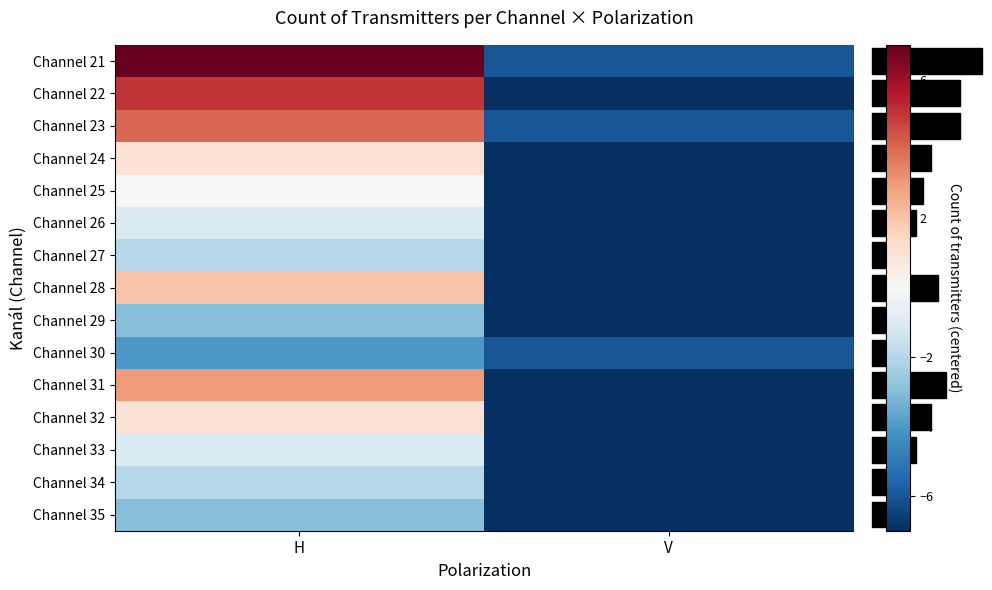

At how many categories does at least one series exceed 1?

1